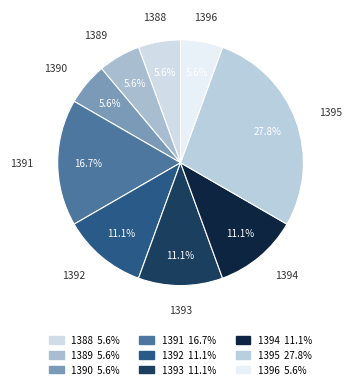

What percentage is the 1394 slice, to the nearest percent?

11%